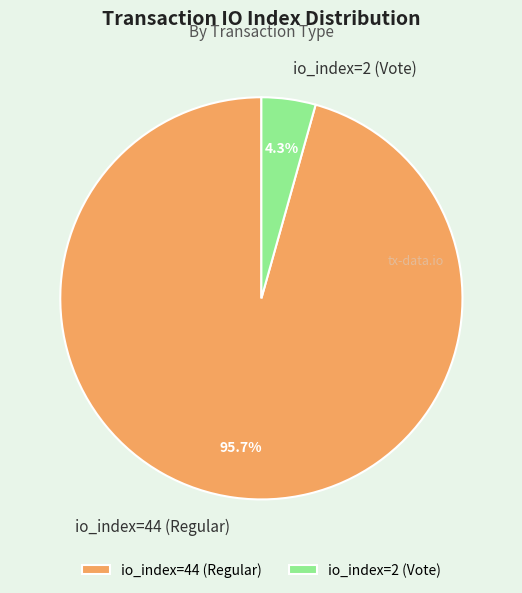

Which has a higher value, io_index=44 (Regular) or io_index=2 (Vote)?

io_index=44 (Regular)